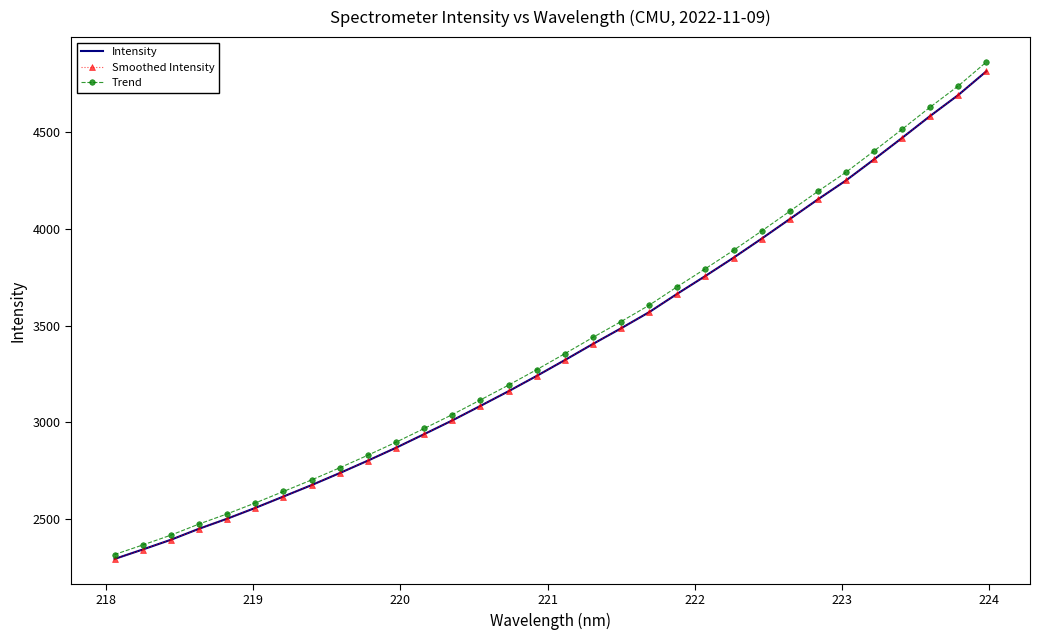

Is this an area chart (filled region under the line)?

No